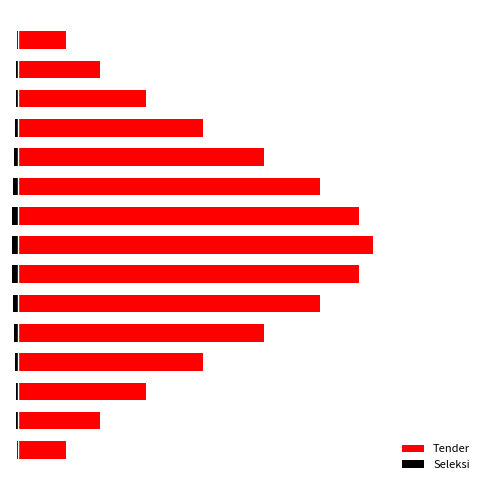

What is the sum of the Tender values at 9 and 10?

126037729165.6